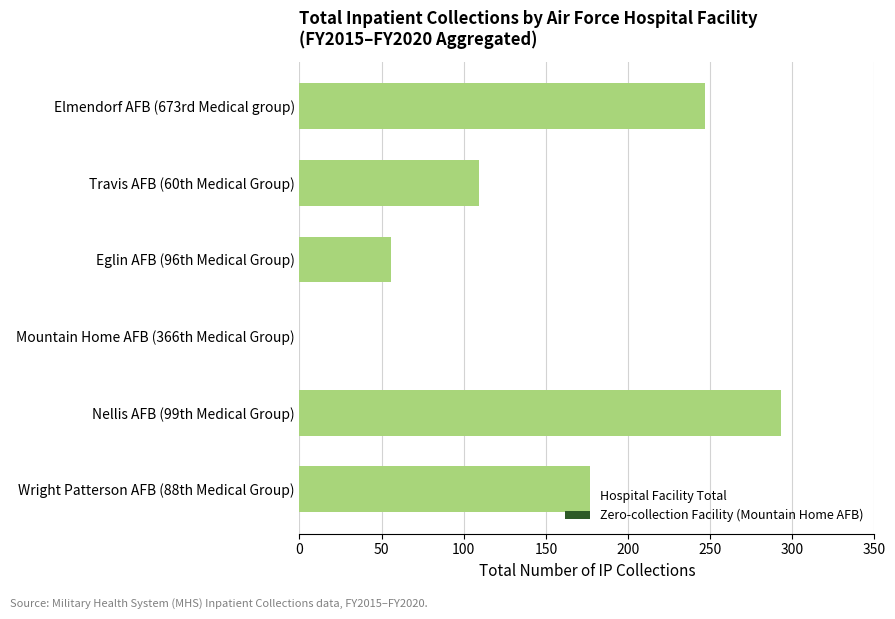

What is the sum of all values?

882